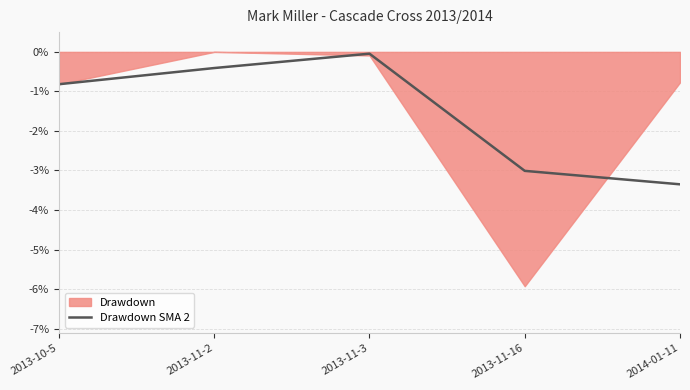

Rank the categories by Drawdown SMA 2 value from lowest to highest.

2014-01-11, 2013-11-16, 2013-10-5, 2013-11-2, 2013-11-3